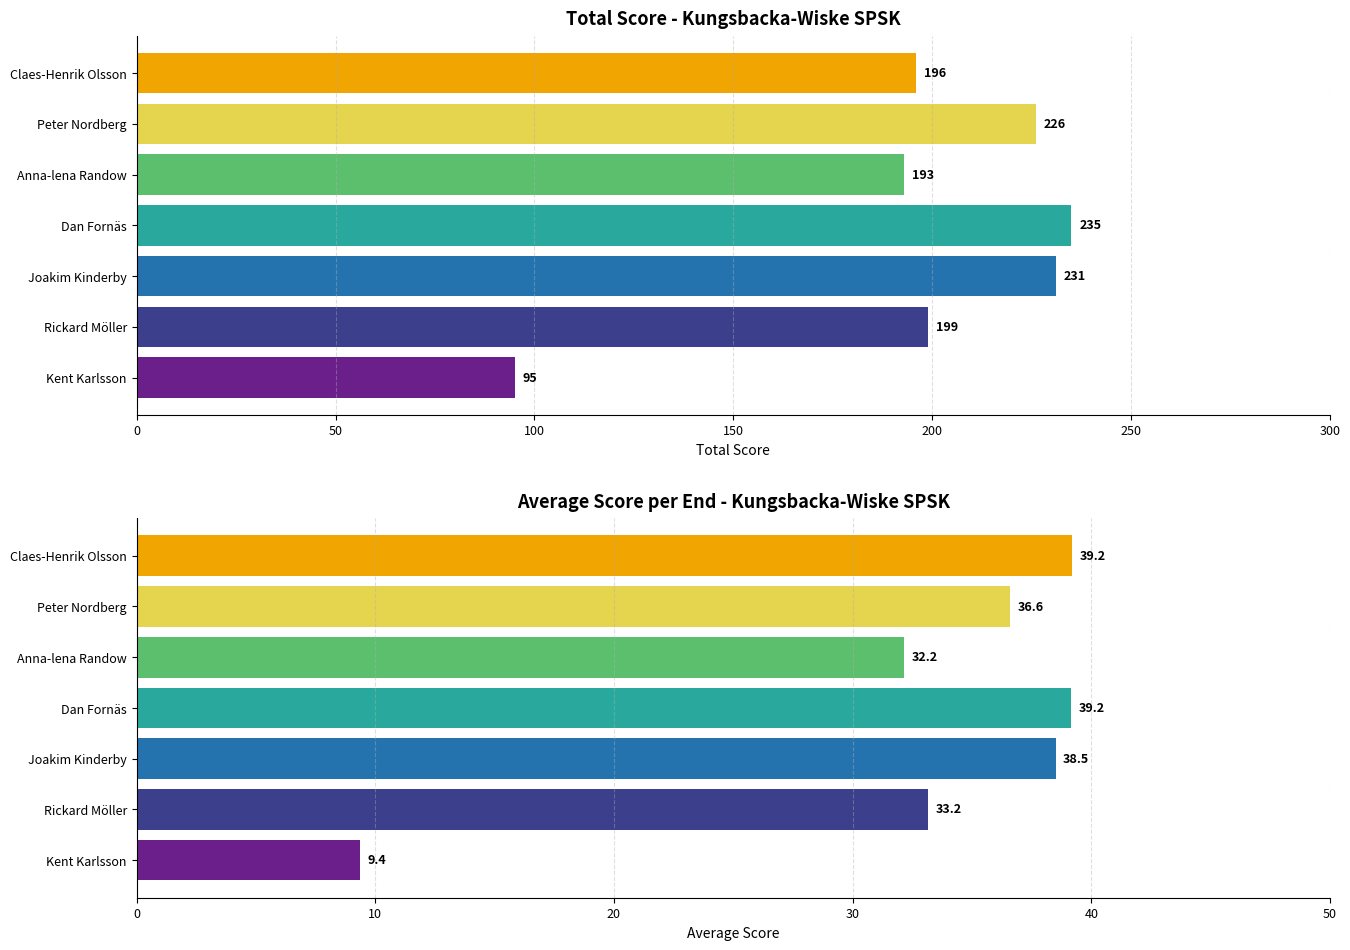

Count the number of categories in the chart.

7